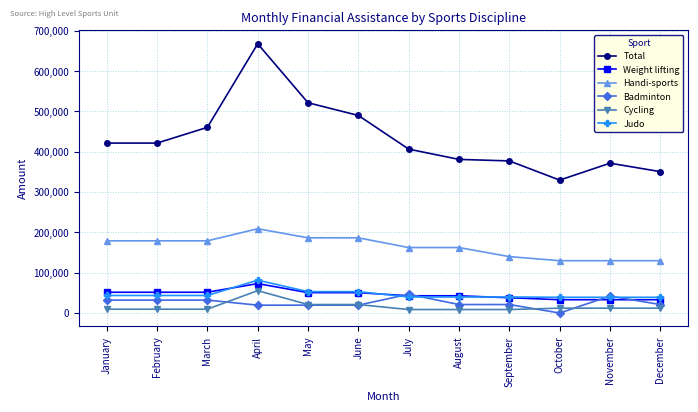

Which series has the largest range (max minus min)?

Total